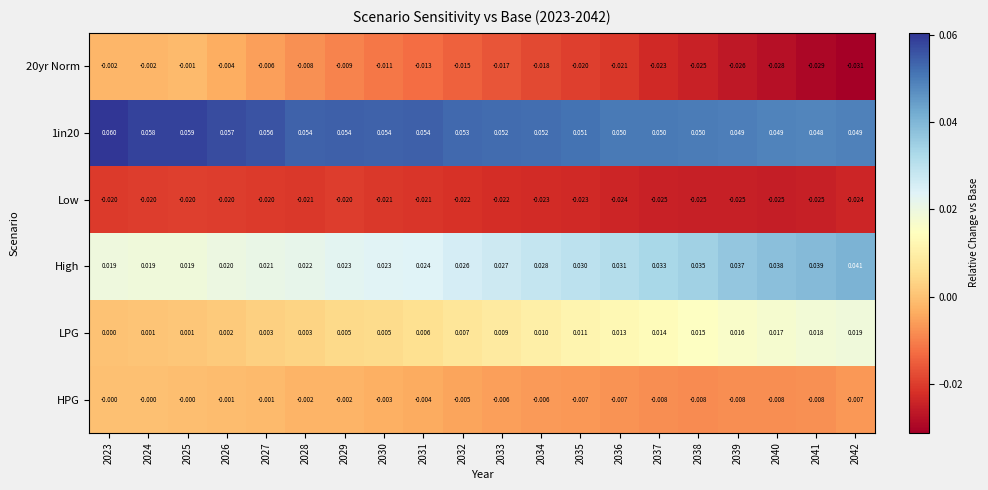

Which series has the largest total across all categories?

1in20